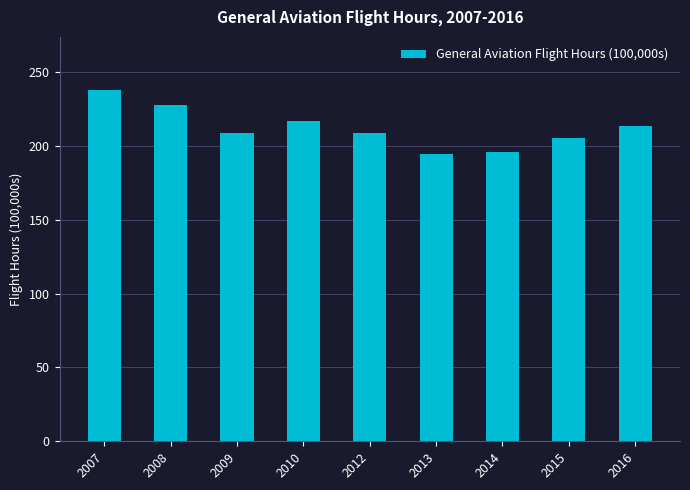

Which category has the highest value across all series?

2007